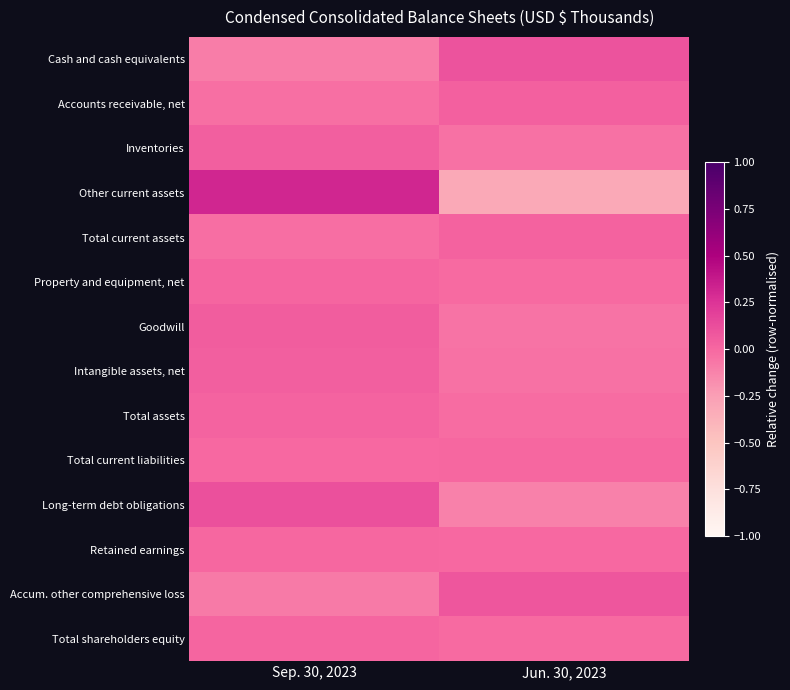

Between Sep. 30, 2023 and Jun. 30, 2023, which series saw the biggest shift?

Other current assets